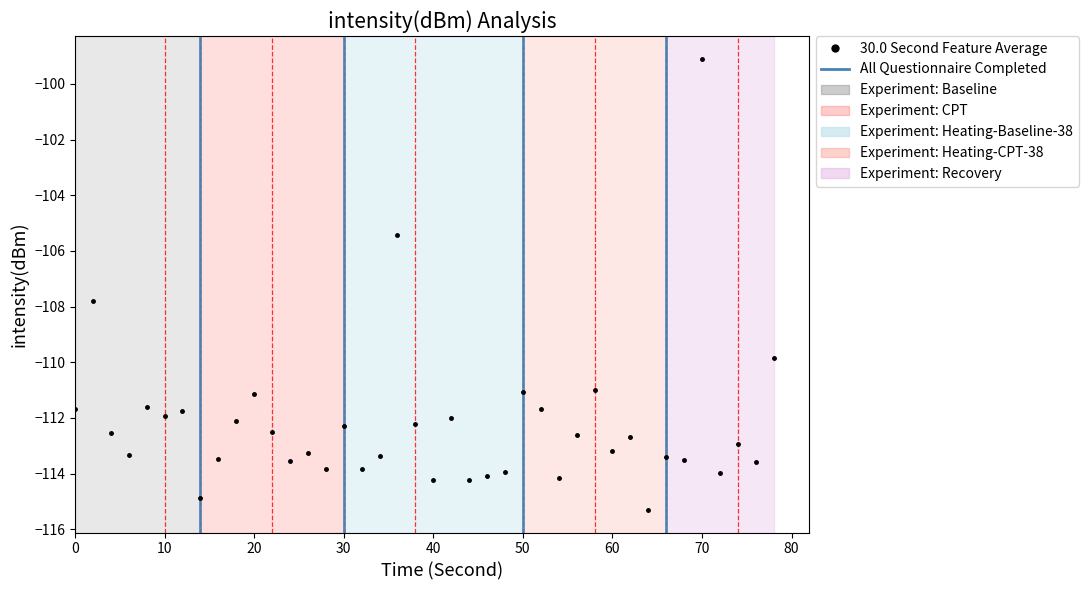

True or false: the data has more than 0 interior local peaks.

True